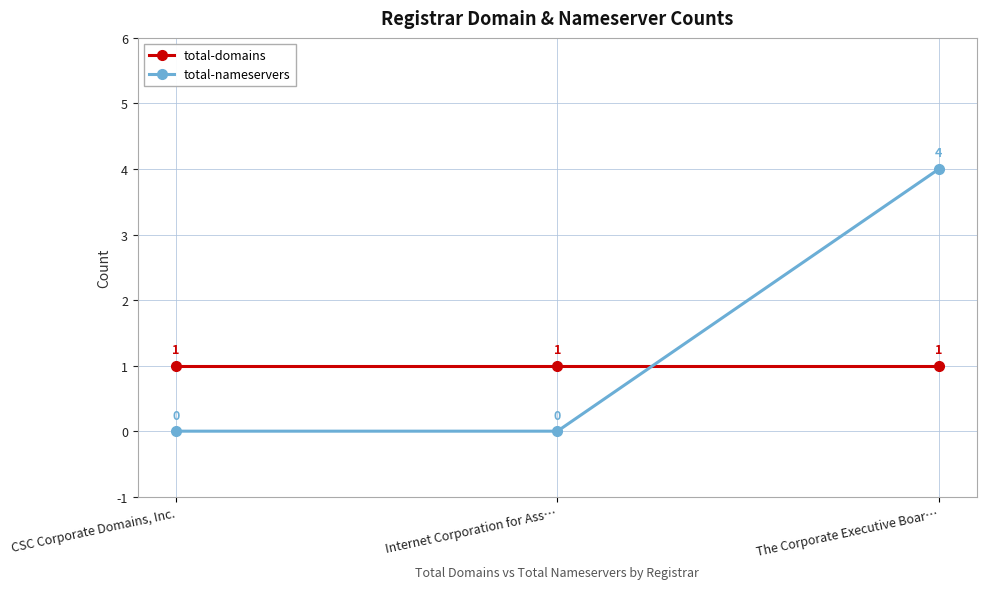

How many lines are shown in the chart?

2